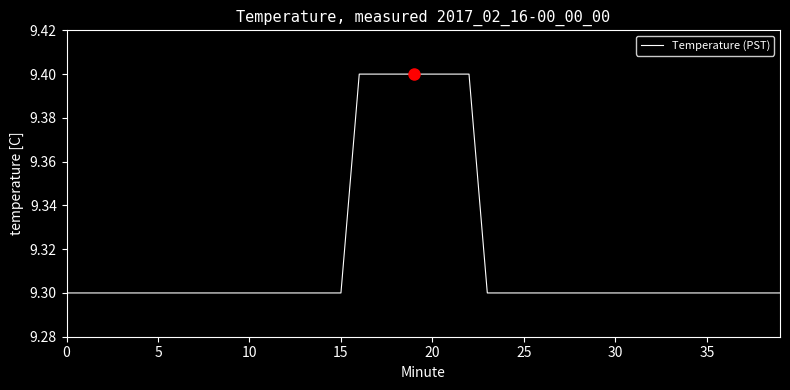

What is the minimum value shown in the chart?

9.3